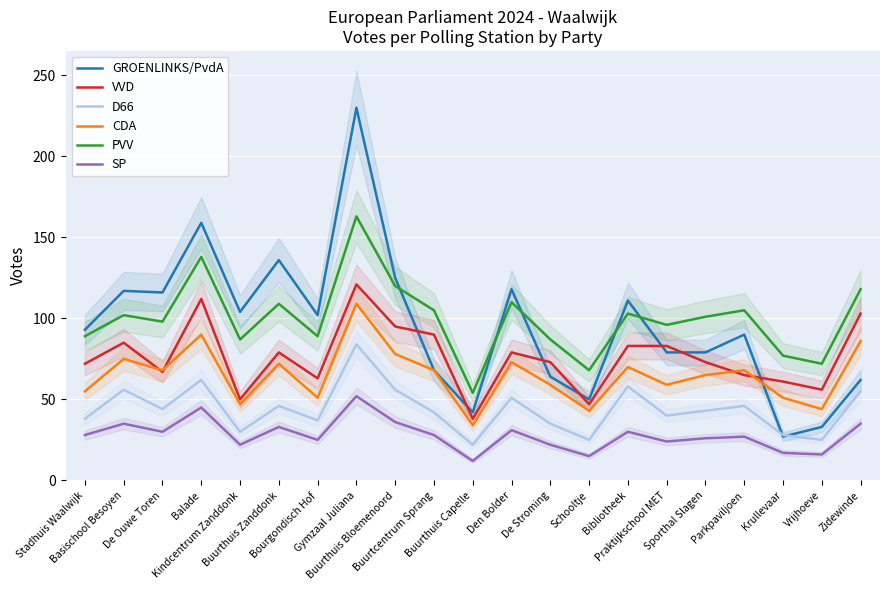

Is the value of VVD at Bibliotheek greater than the value of GROENLINKS/PvdA at Den Bolder?

No